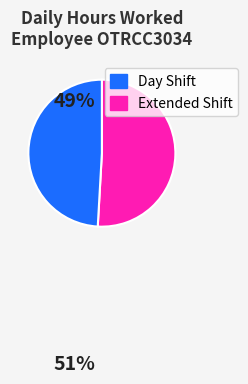

Is there a majority slice in this chart?

Yes